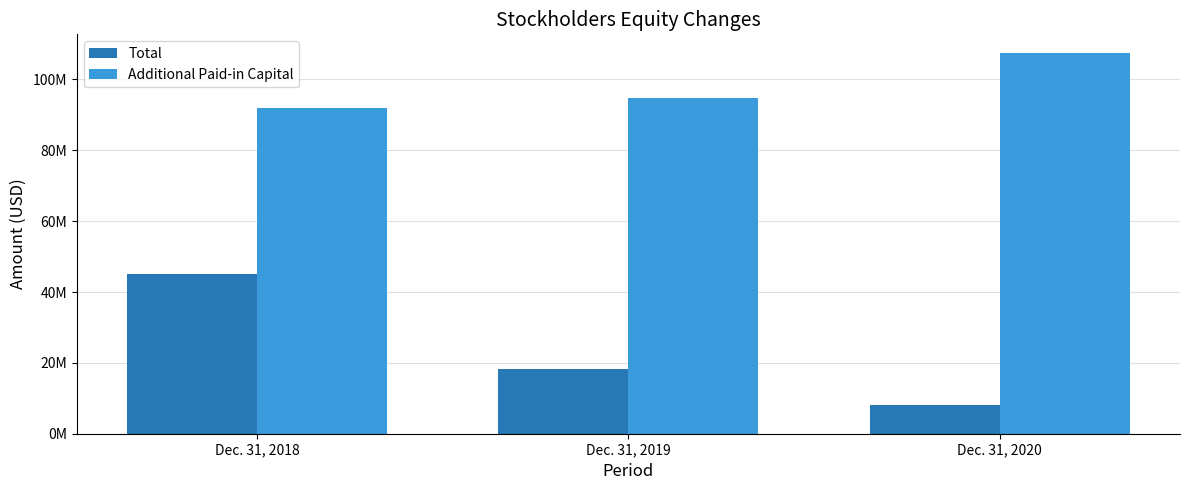

What are all the series names shown in the legend?

Total, Additional Paid-in Capital